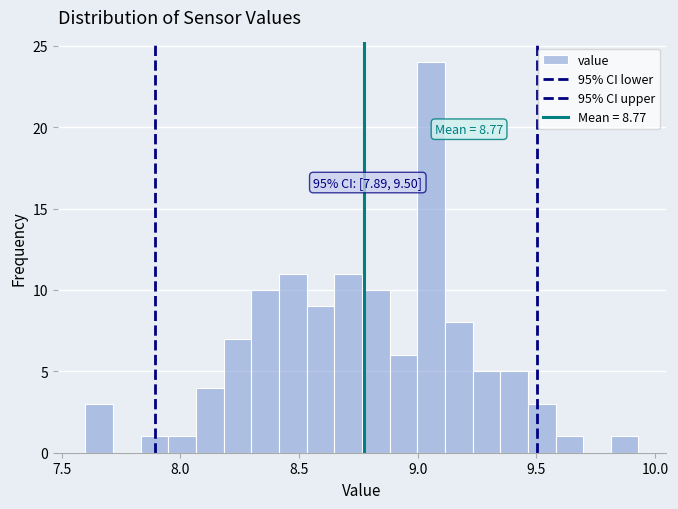

Read against the x-axis, roughly where is the centre of the tallest bar?

9.05